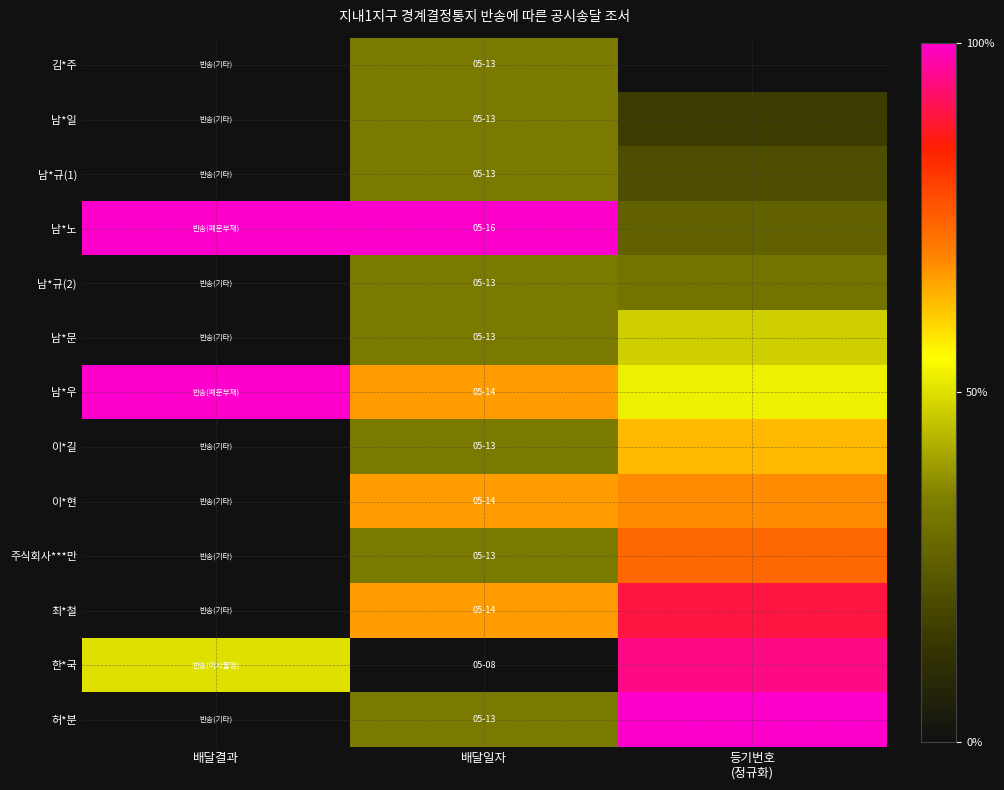

Which series has the largest range (max minus min)?

허*분